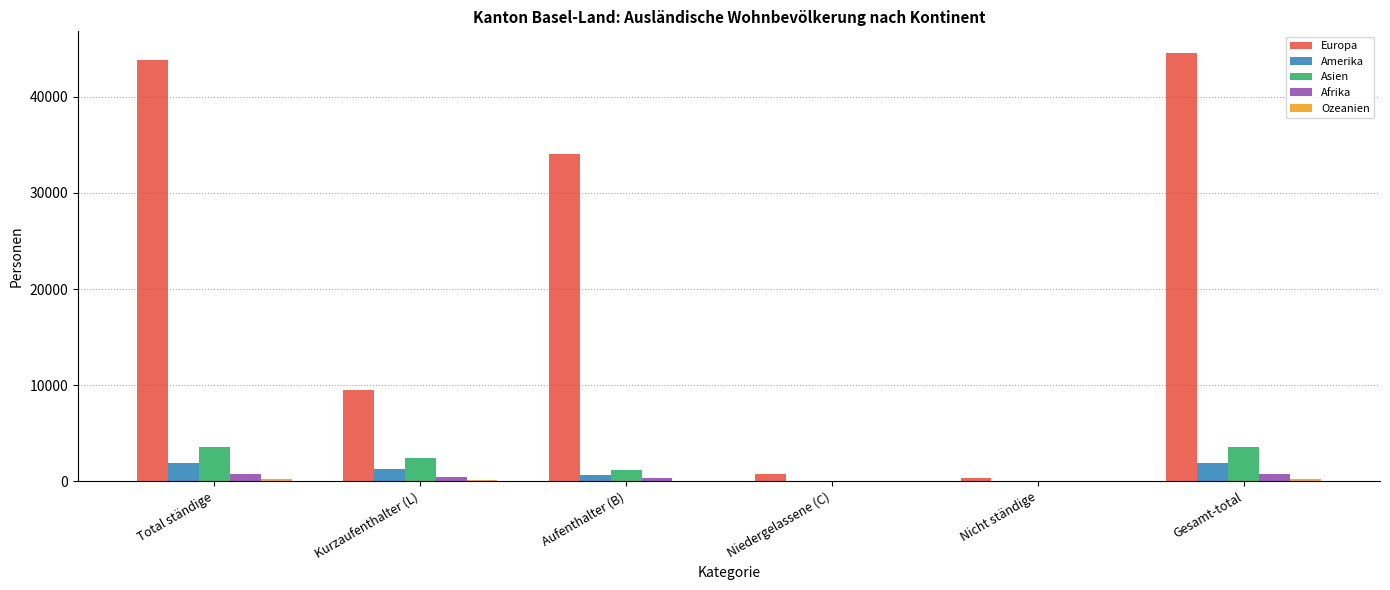

How many distinct data groups are displayed?

5